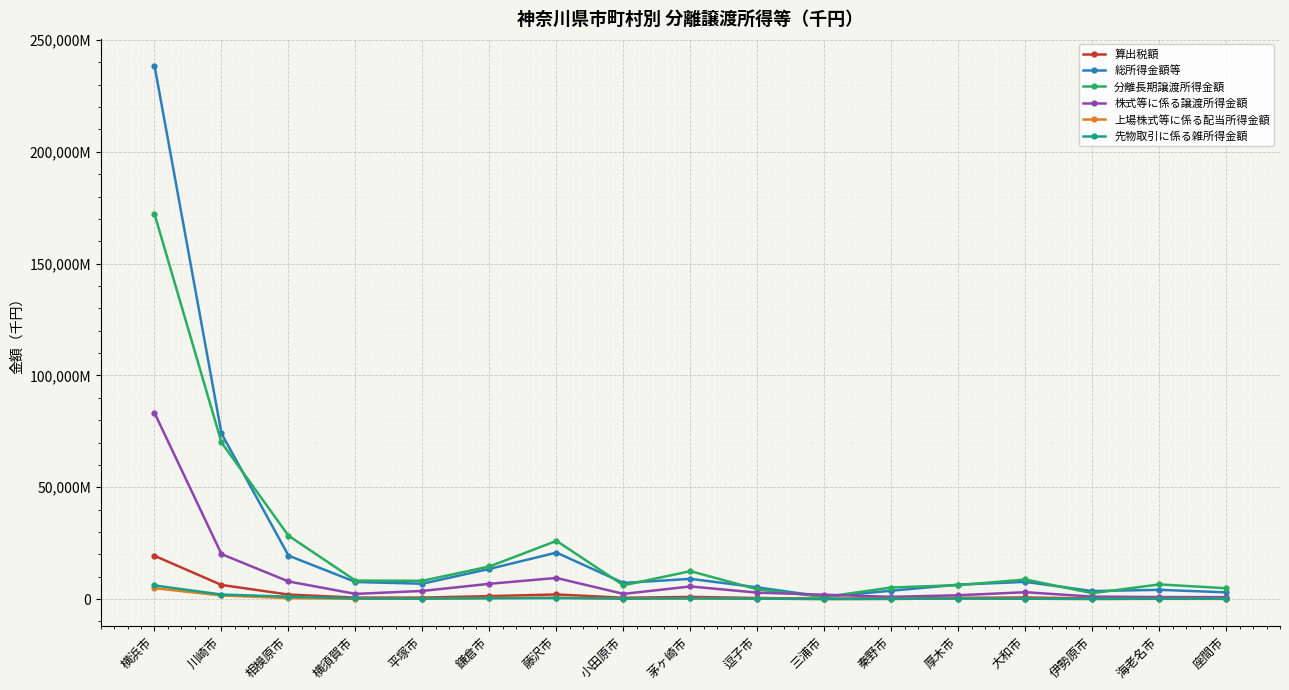

Where is the first local maximum for 分離長期譲渡所得金額?

藤沢市